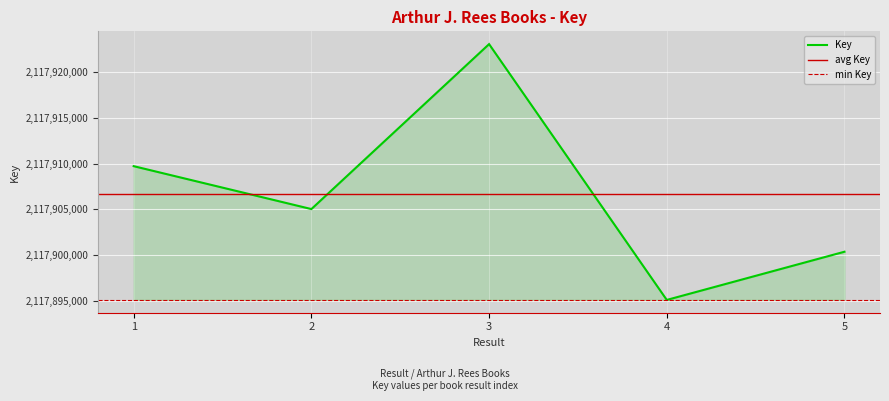

How many data points does each series have?

5